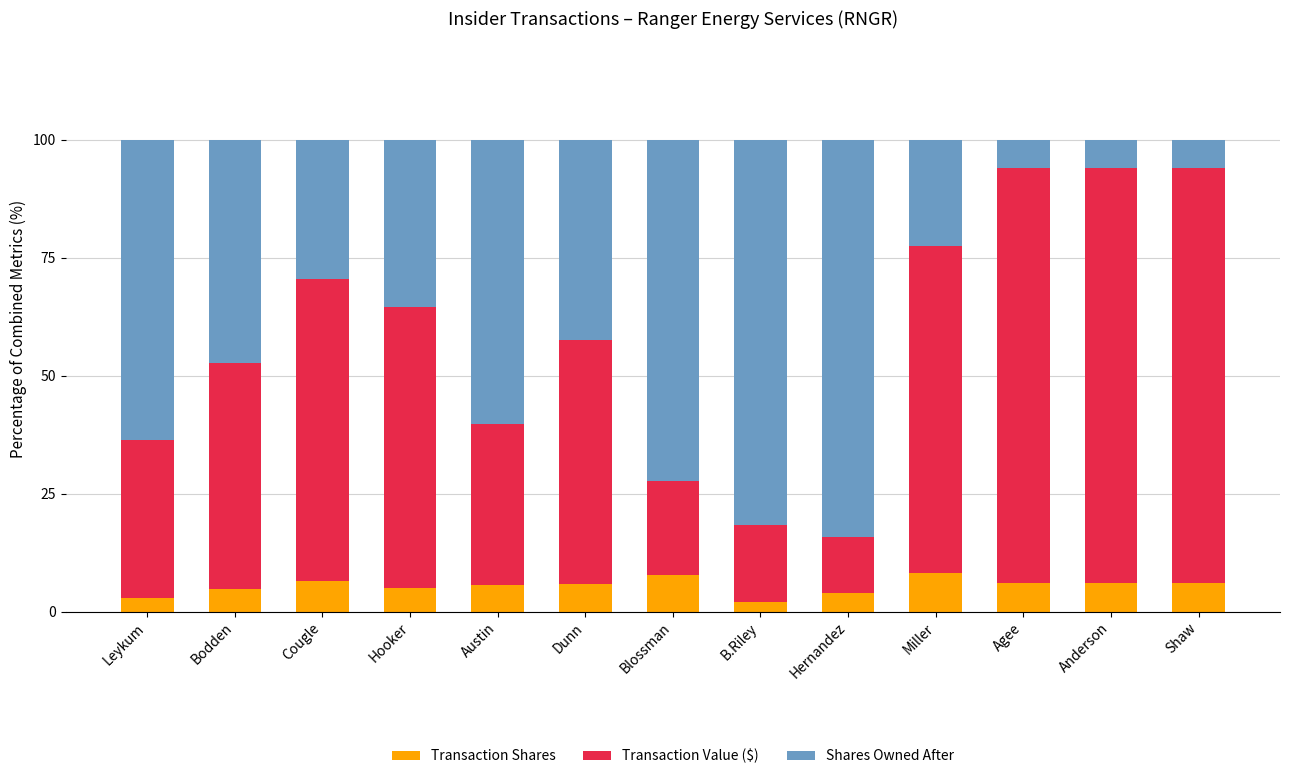

True or false: Transaction Shares has a value of 2.1 at B.Riley.

True